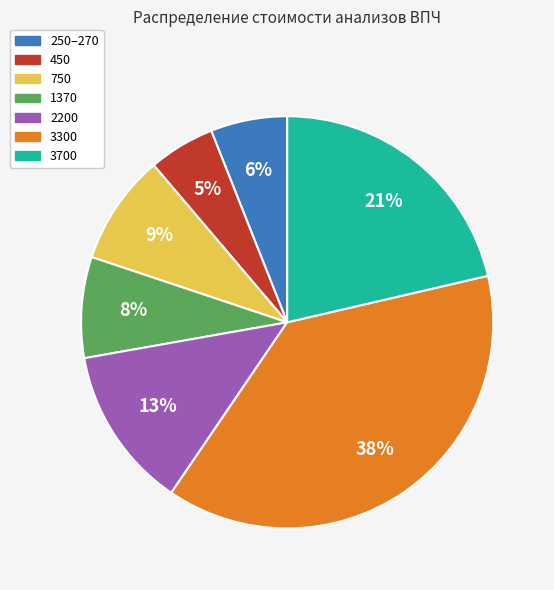

Is there a majority slice in this chart?

No